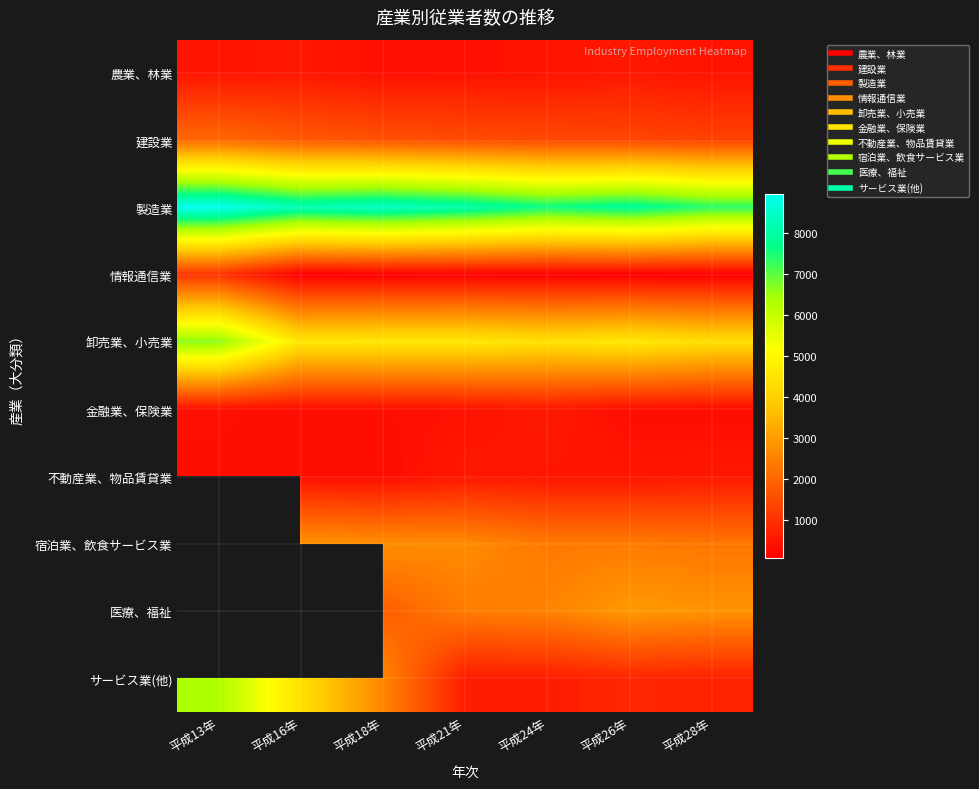

Rank the series by their maximum value, from lowest to highest.

不動産業、物品賃貸業, 農業、林業, 金融業、保険業, 情報通信業, 建設業, 卸売業、小売業, 製造業, 宿泊業、飲食サービス業, 医療、福祉, サービス業(他)